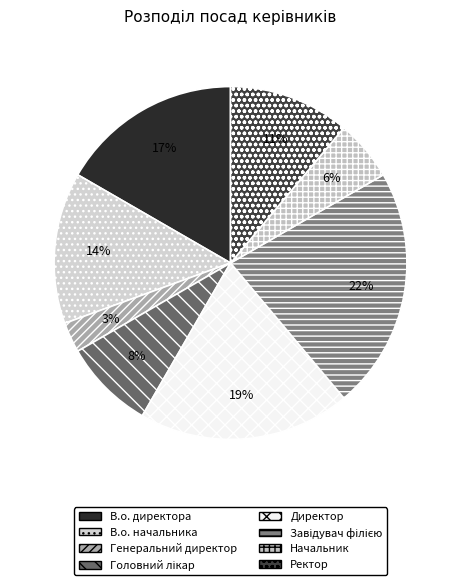

Is the sum of Ректор and Начальник greater than half?

No